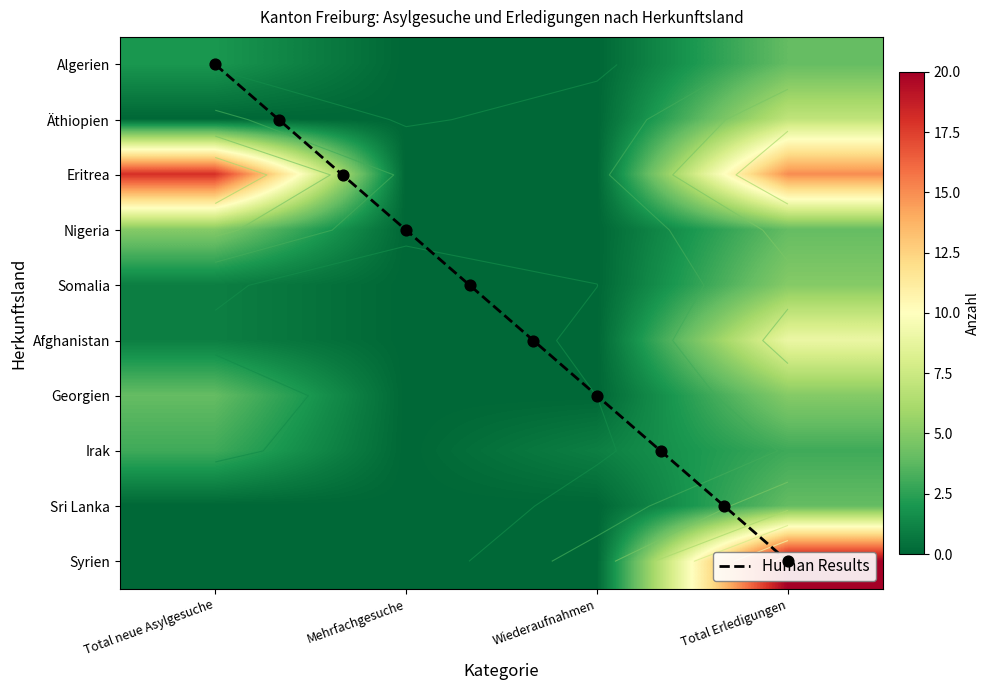

At how many categories does at least one series exceed 19?

1